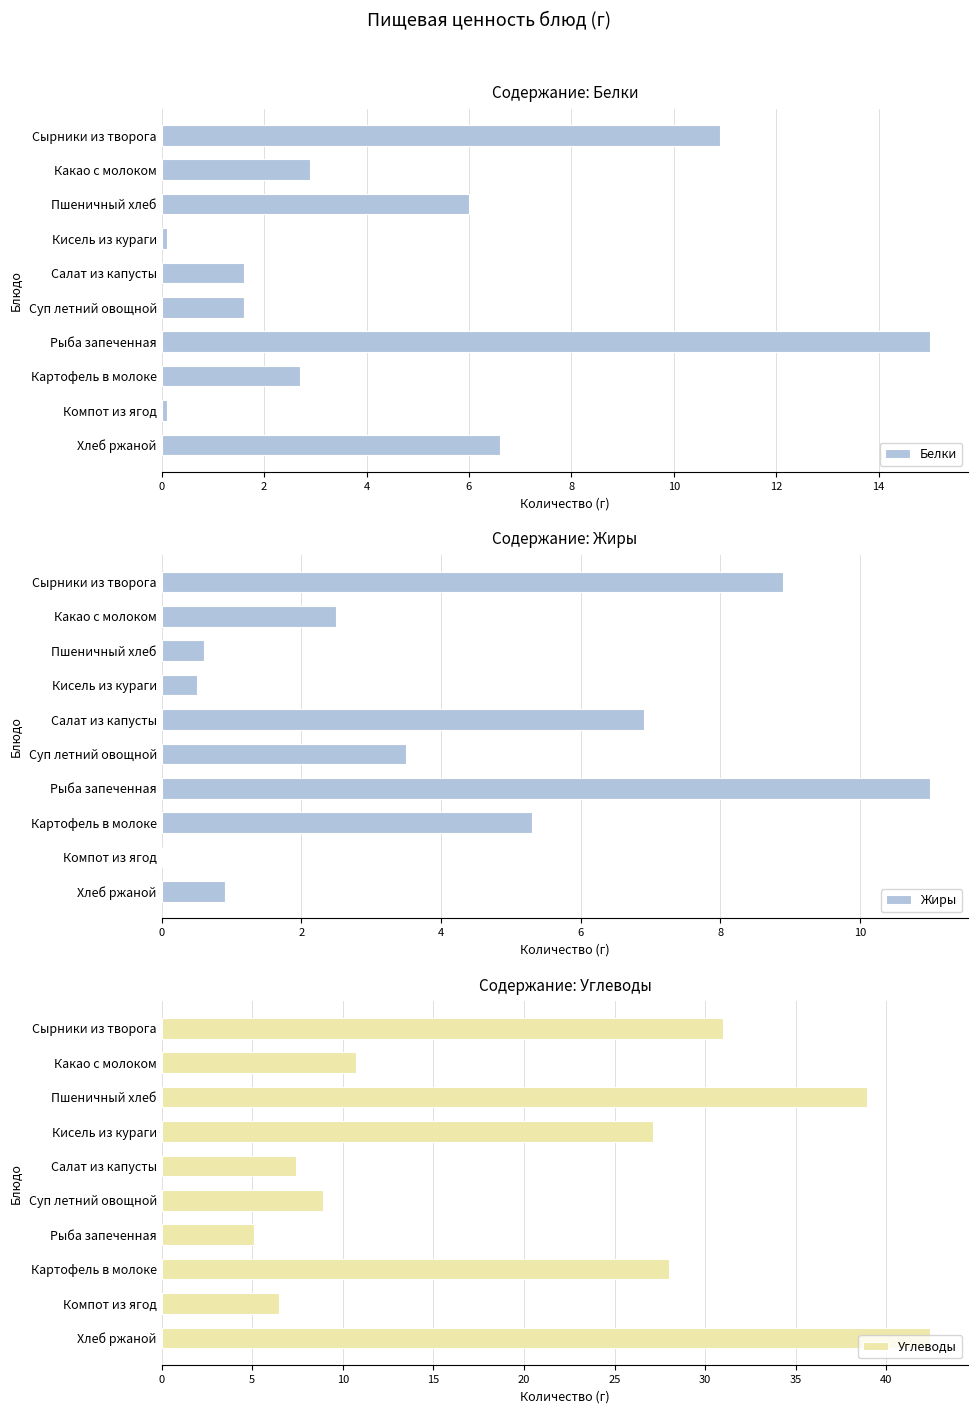

Which series has the widest spread of values?

Углеводы